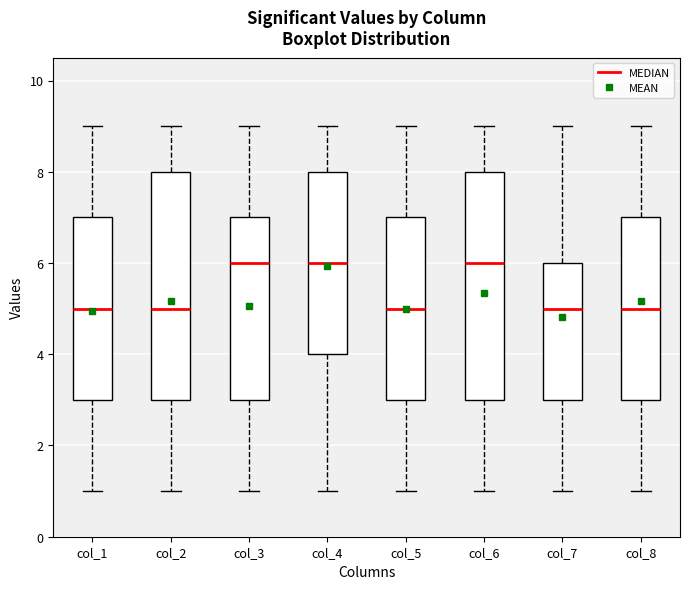

Reading left to right, read every box against the y-axis: the position of its median line, the range the box covers, and the ends of its whiskers. The values are not printed on the chart, so give them approximately, as read against the axis.

col_1: median 5, box 3 to 7, whiskers 1 to 9
col_2: median 5, box 3 to 8, whiskers 1 to 9
col_3: median 6, box 3 to 7, whiskers 1 to 9
col_4: median 6, box 4 to 8, whiskers 1 to 9
col_5: median 5, box 3 to 7, whiskers 1 to 9
col_6: median 6, box 3 to 8, whiskers 1 to 9
col_7: median 5, box 3 to 6, whiskers 1 to 9
col_8: median 5, box 3 to 7, whiskers 1 to 9